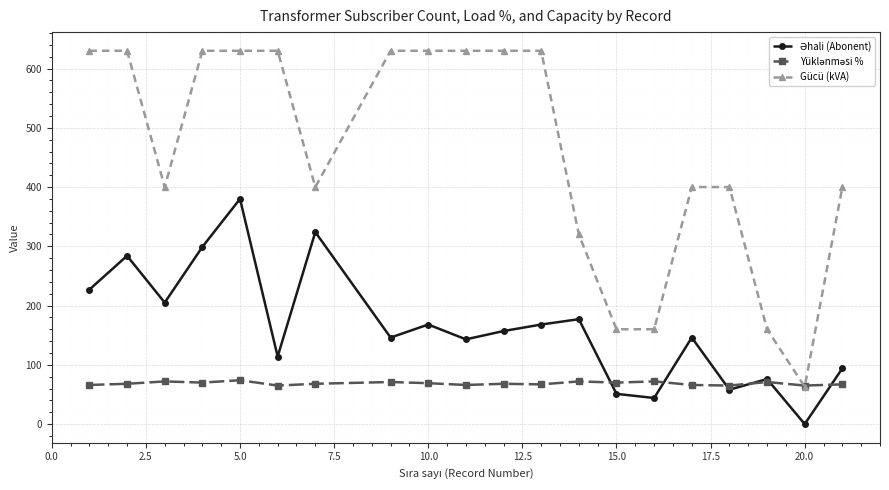

Which series has the widest spread of values?

Gücü (kVA)